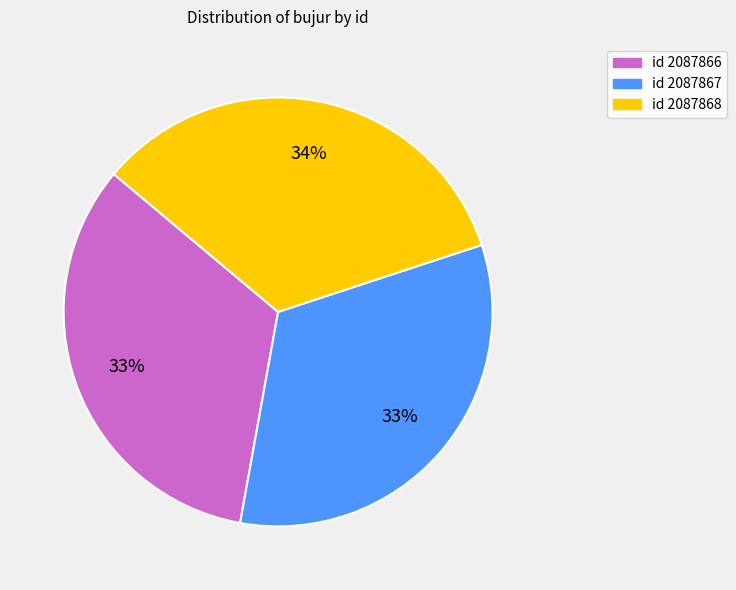

To the nearest percent, what is the difference between the largest and smallest slice percentages?

1%